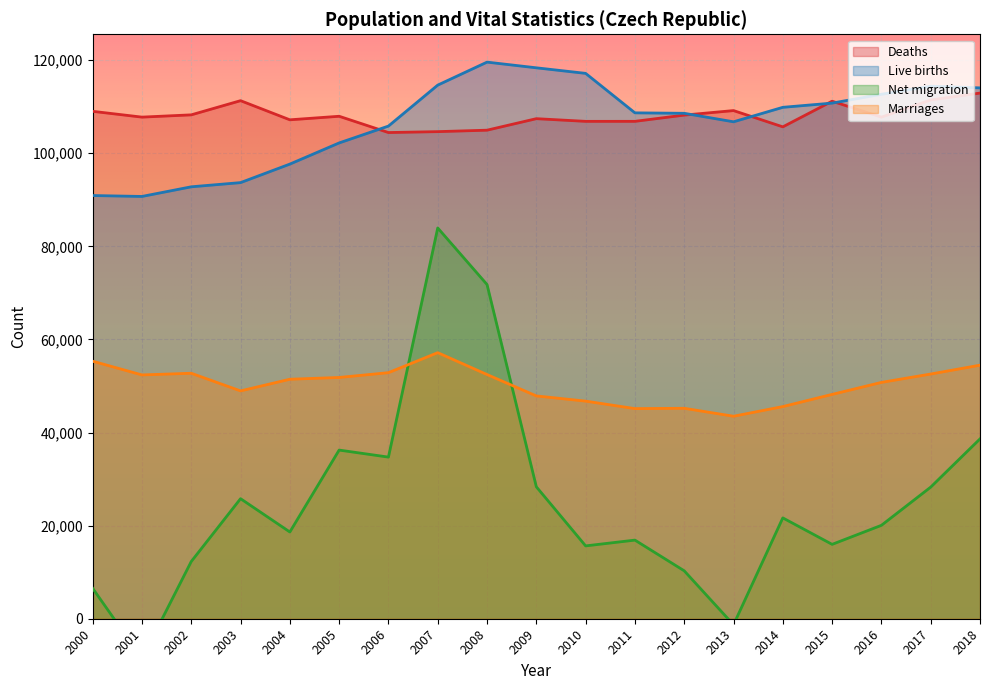

True or false: Marriages and Live births cross at least once.

False